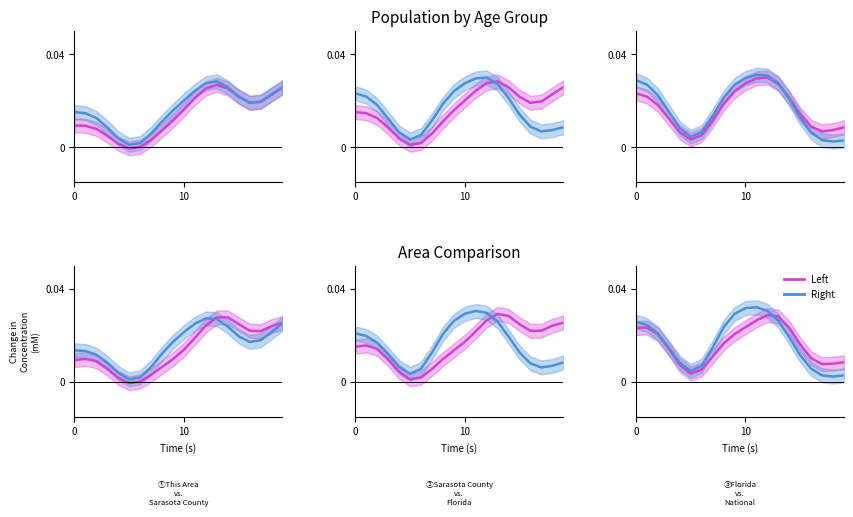

How many distinct data groups are displayed?

2